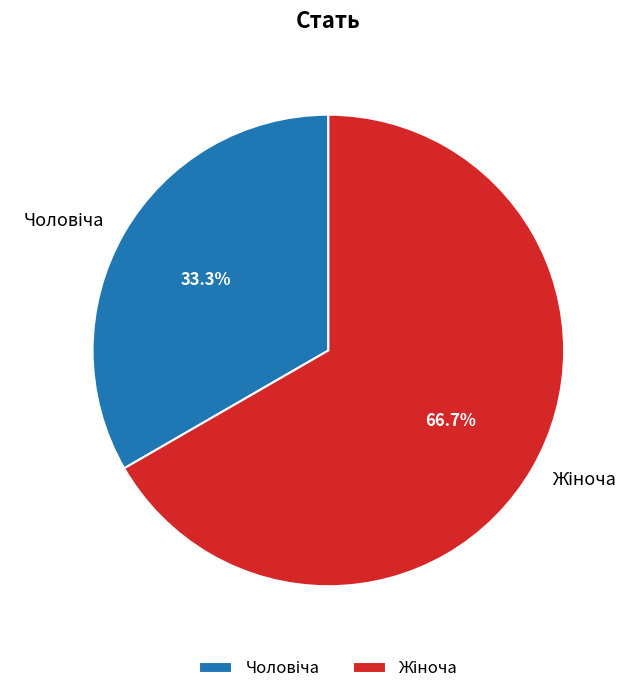

Count the number of slices in the pie.

2